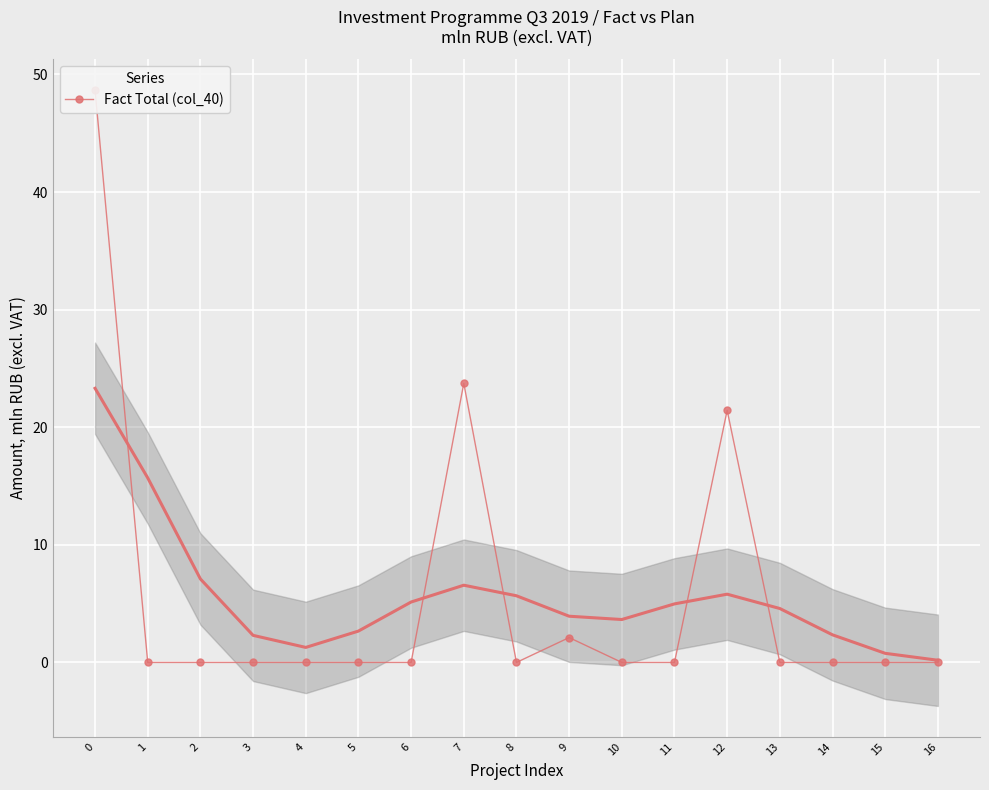

How many data points does each series have?

17